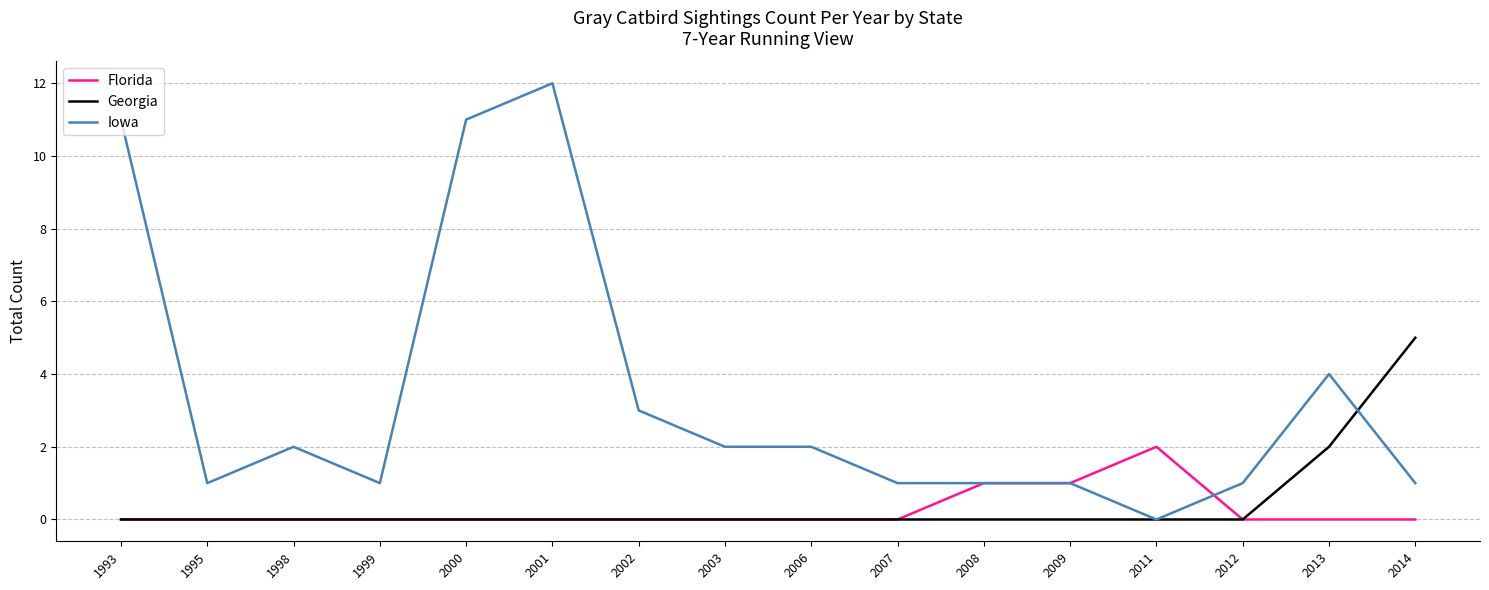

True or false: Iowa and Georgia cross at least once.

True